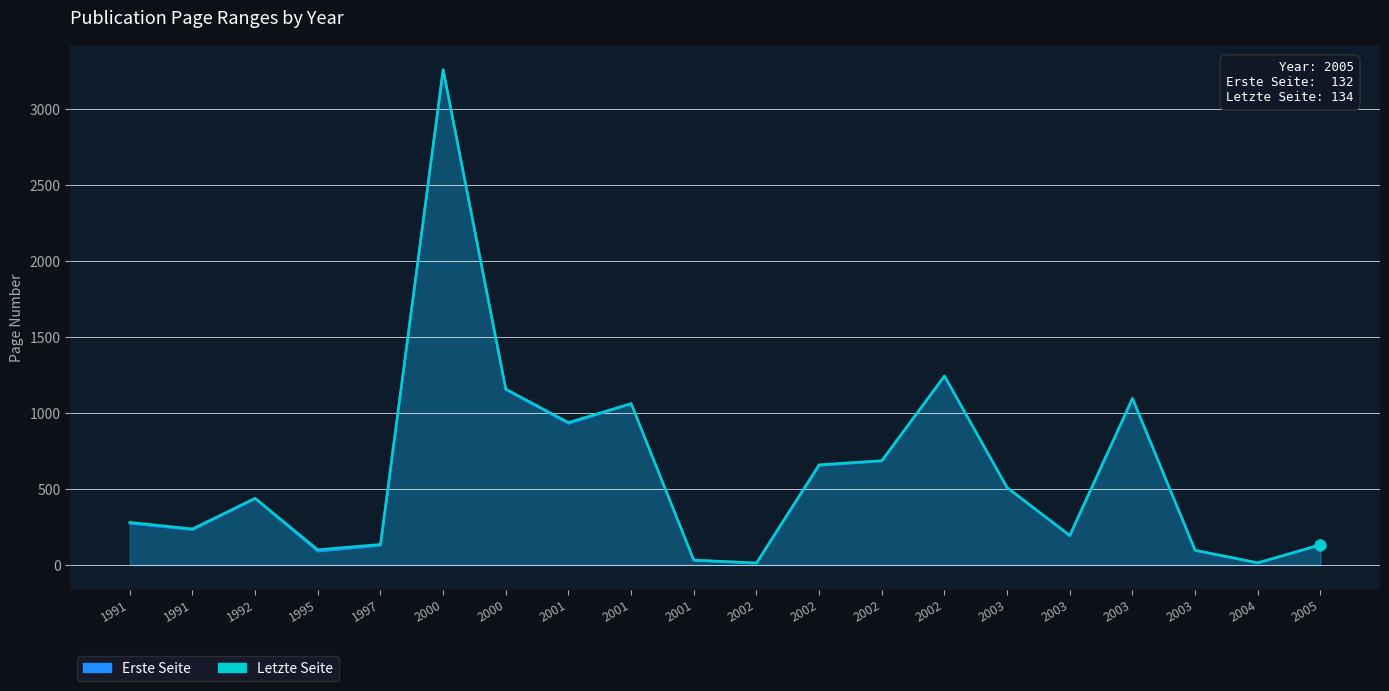

At how many categories does at least one series exceed 950?

5